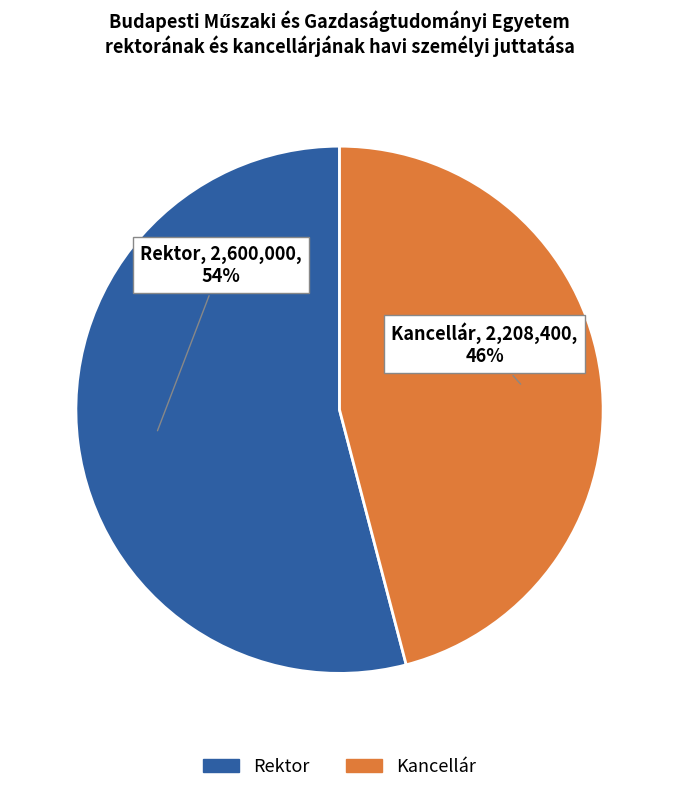

To the nearest percent, what is the difference between the largest and smallest slice percentages?

8%